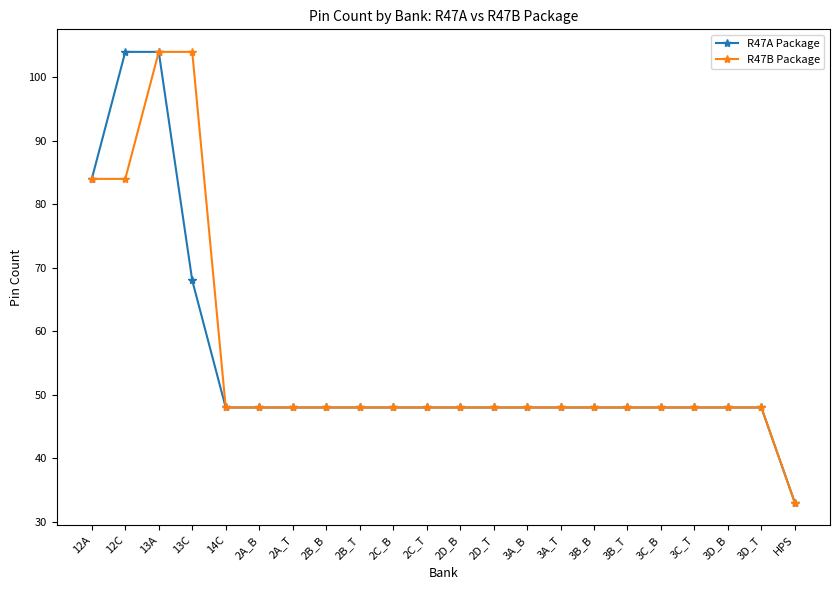

Is it true that R47A Package equals 177 at 13A?

False